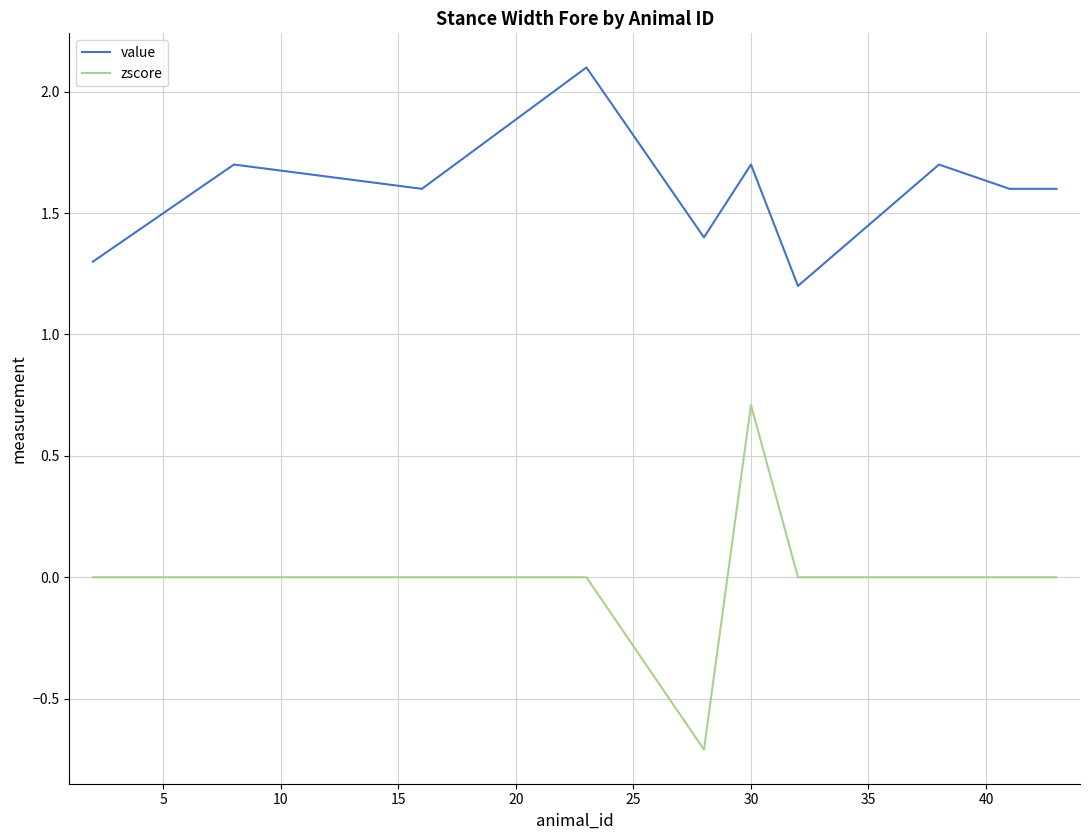

Rank the series by their maximum value, from highest to lowest.

value, zscore